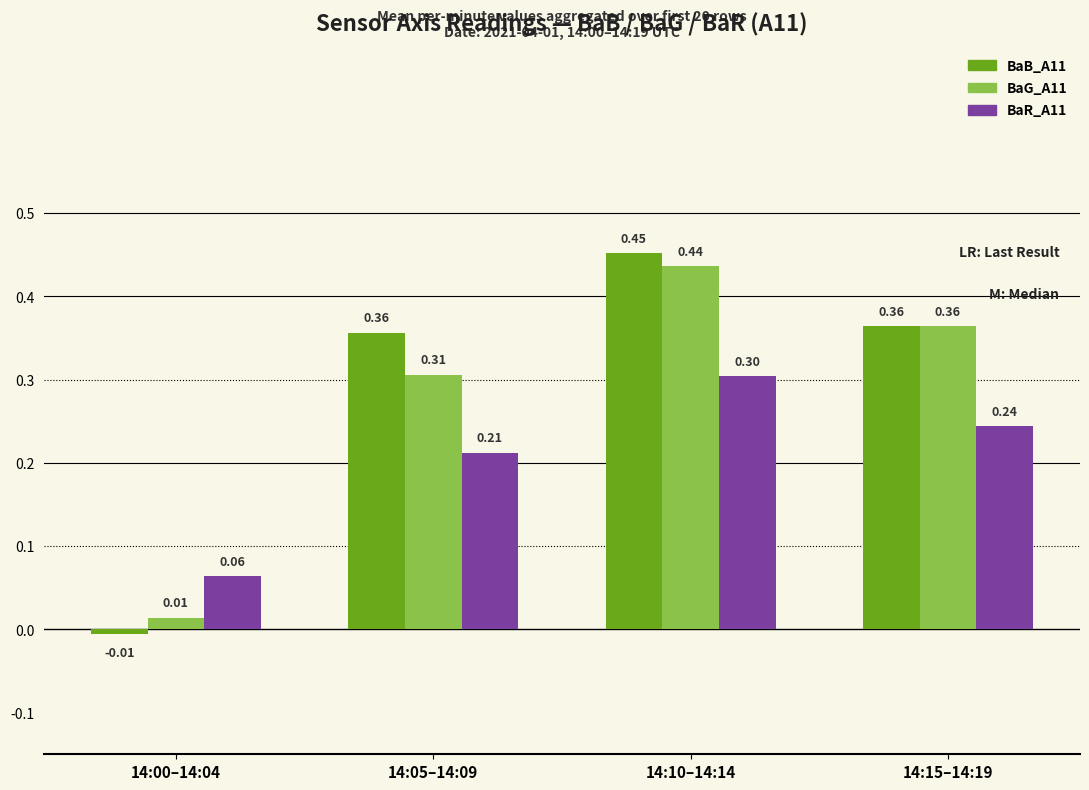

What is the sum of the BaR_A11 values at 14:05–14:09 and 14:00–14:04?

0.3